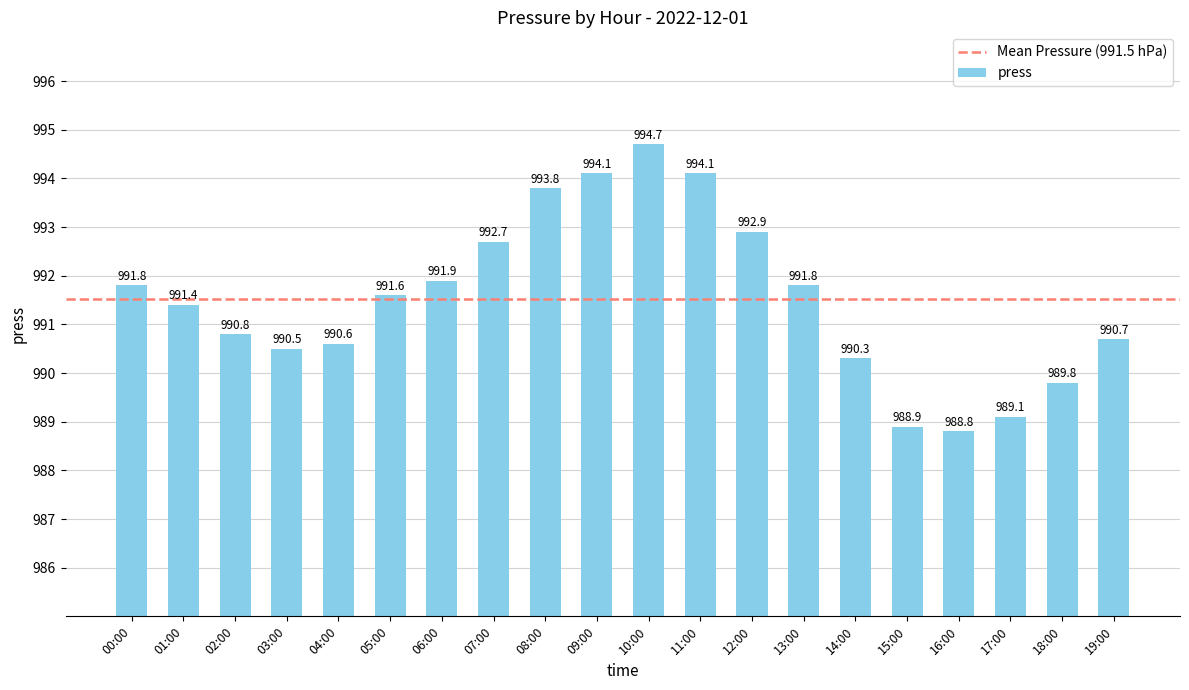

How many data points are less than 991?

9